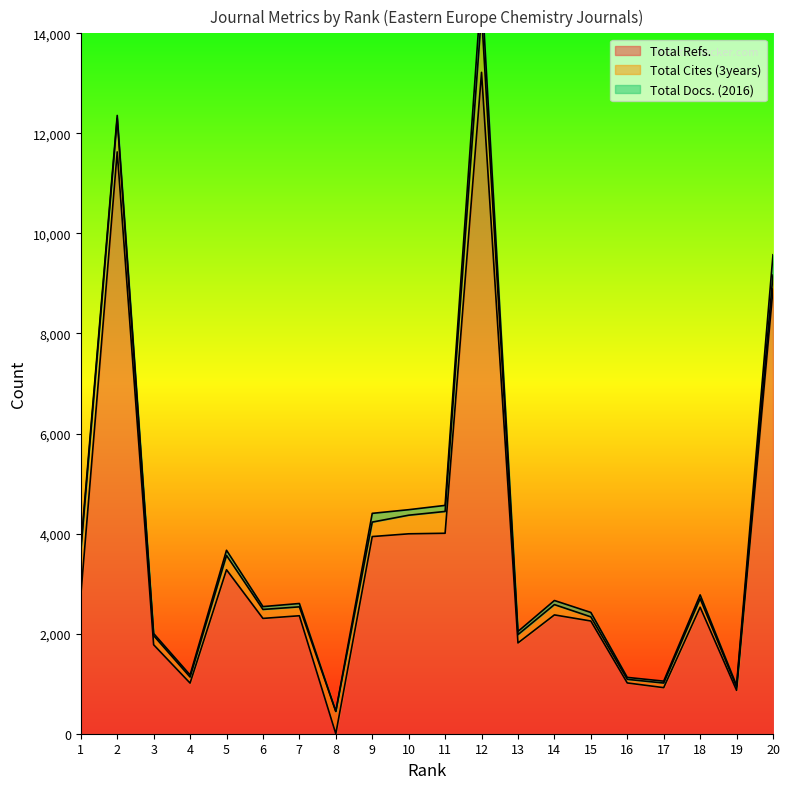

What is the difference between the highest and lowest values at 13?

1752